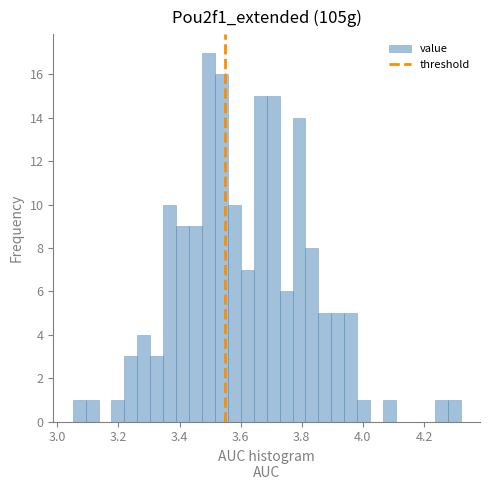

Around what value on the x-axis is the tallest bar? Give the approximate position of its centre, as read against the axis.

3.50